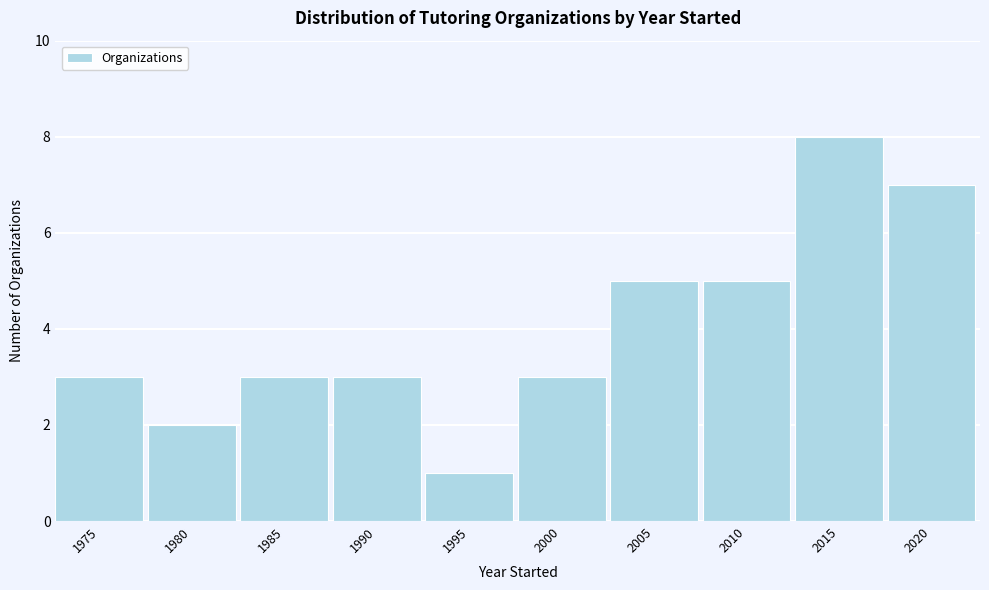

Reading left to right, transcribe all the data shown in this chart.

3	2	3	3	1	3	5	5	8	7